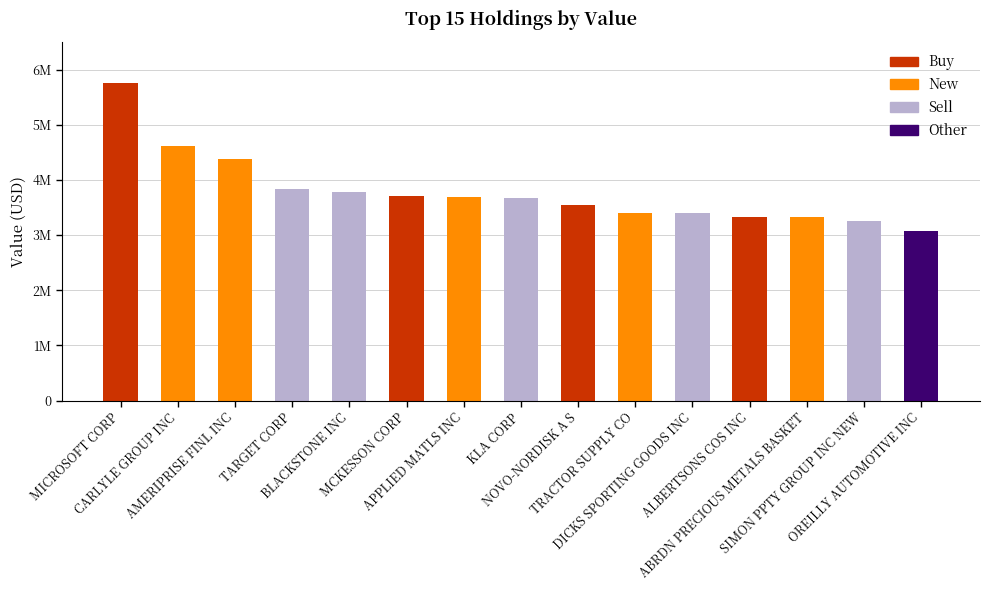

True or false: the data shows 3682000 at APPLIED MATLS INC.

True